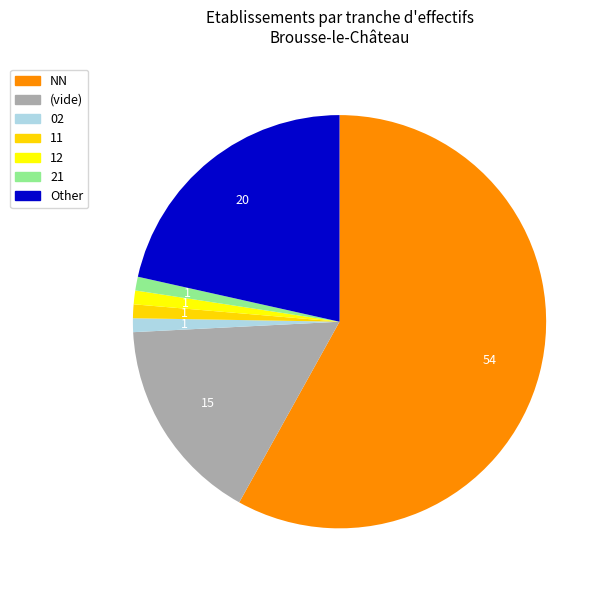

What is the majority slice?

NN